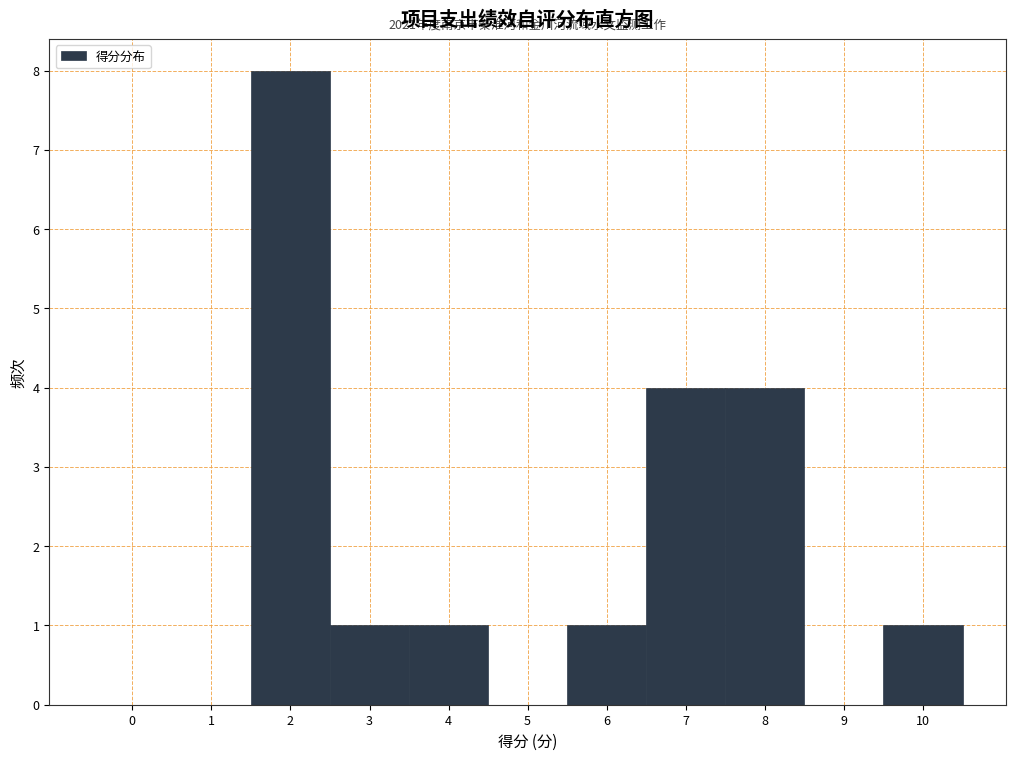

Reading left to right, transcribe all the data shown in this chart.

0=0	1=0	2=8	3=1	4=1	5=0	6=1	7=4	8=4	9=0	10=1